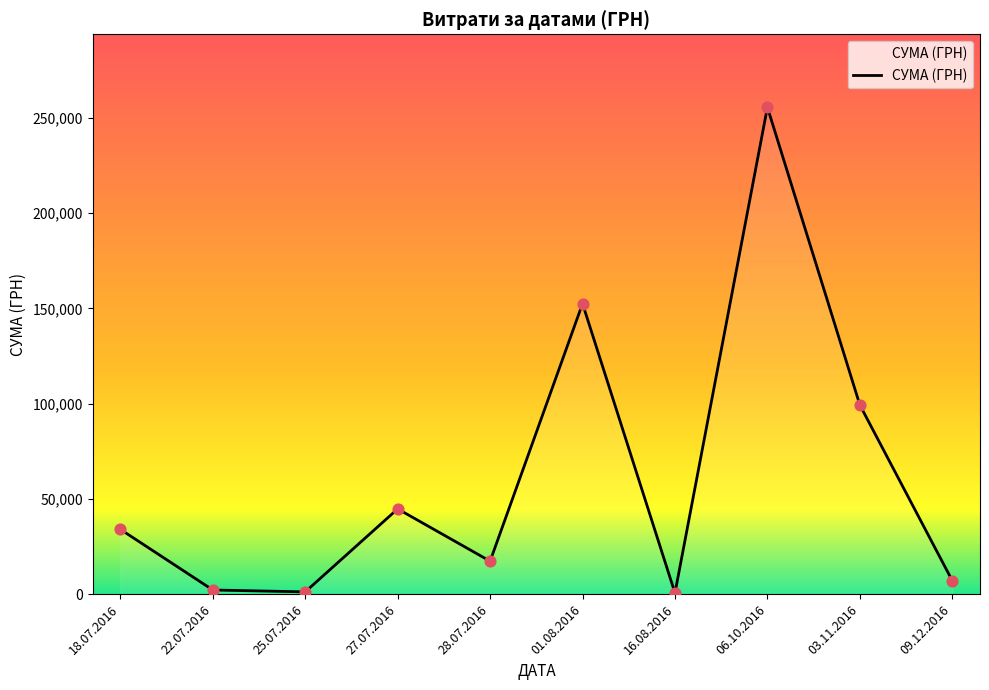

Between 01.08.2016 and 09.12.2016, which is larger?

01.08.2016